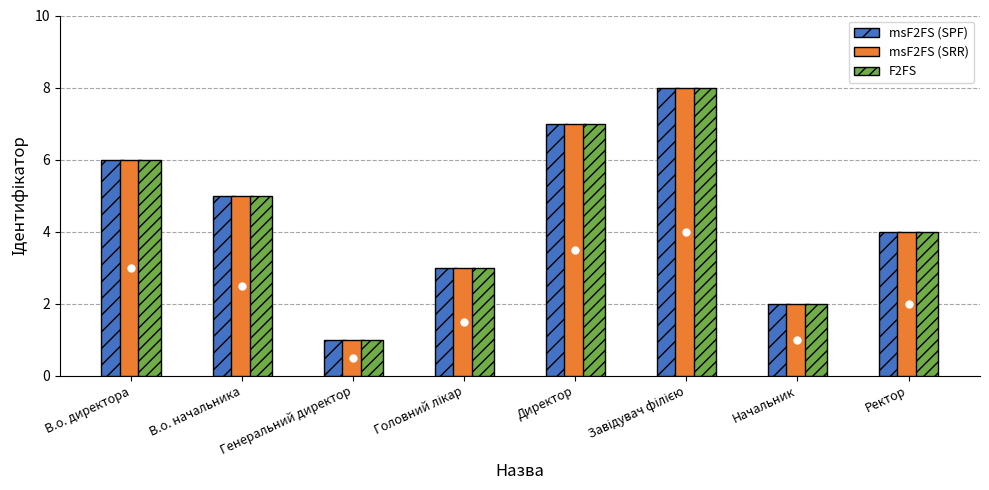

What position from the left is Директор?

5